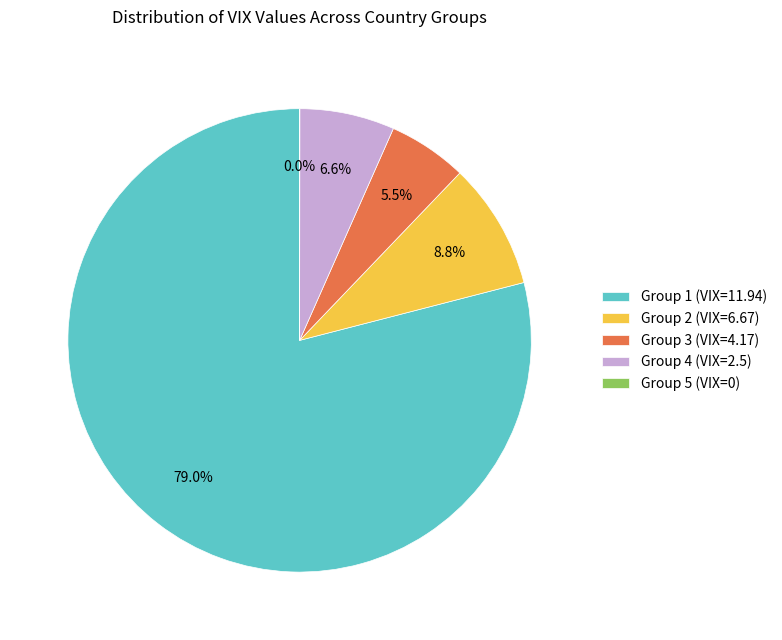

What is the largest slice in the pie chart?

Group 1 (VIX=11.94)